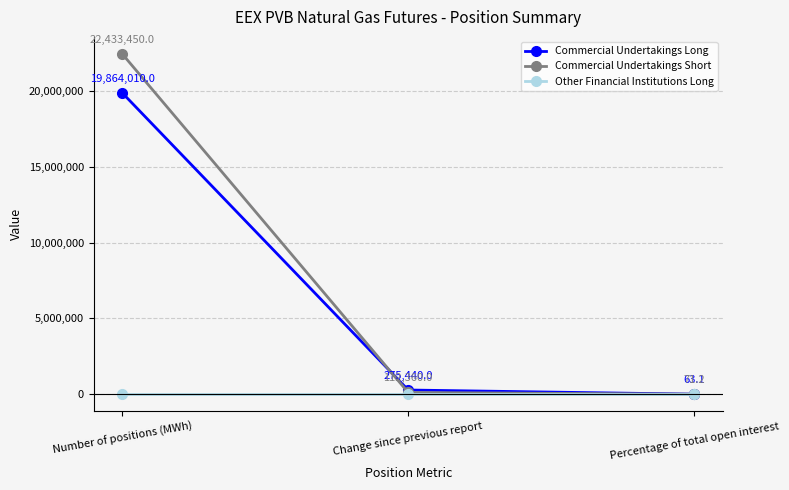

How many lines are shown in the chart?

3